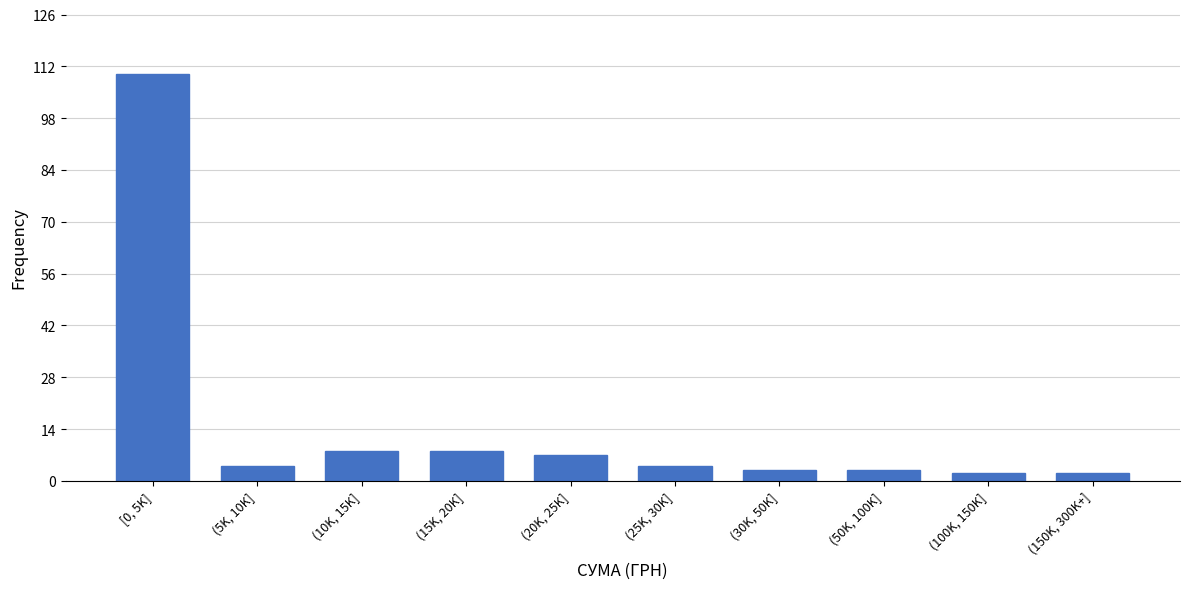

Reading left to right, list all the values displayed in this chart.

110	4	8	8	7	4	3	3	2	2